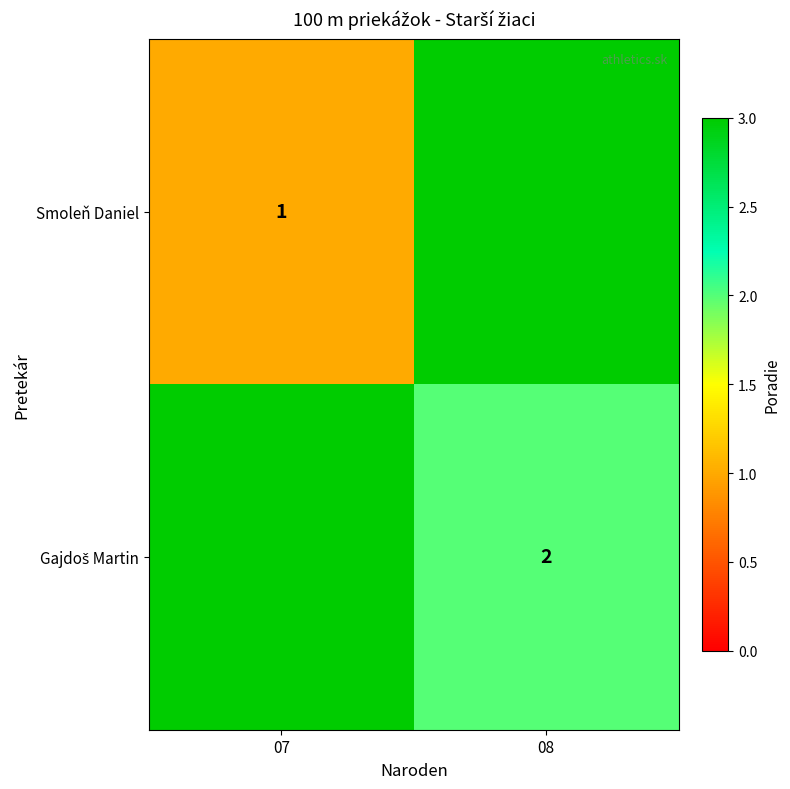

True or false: Smoleň Daniel has a value of 1 at 07.

True